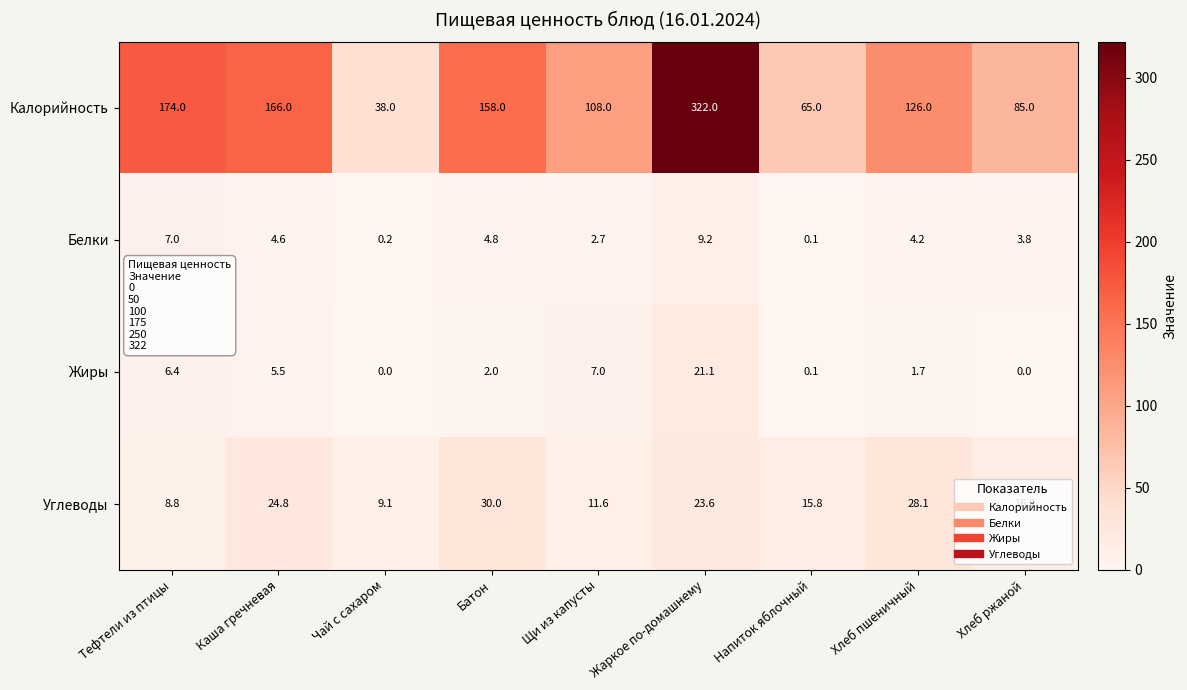

At Батон, list the series in order from largest to smallest.

Калорийность, Углеводы, Белки, Жиры